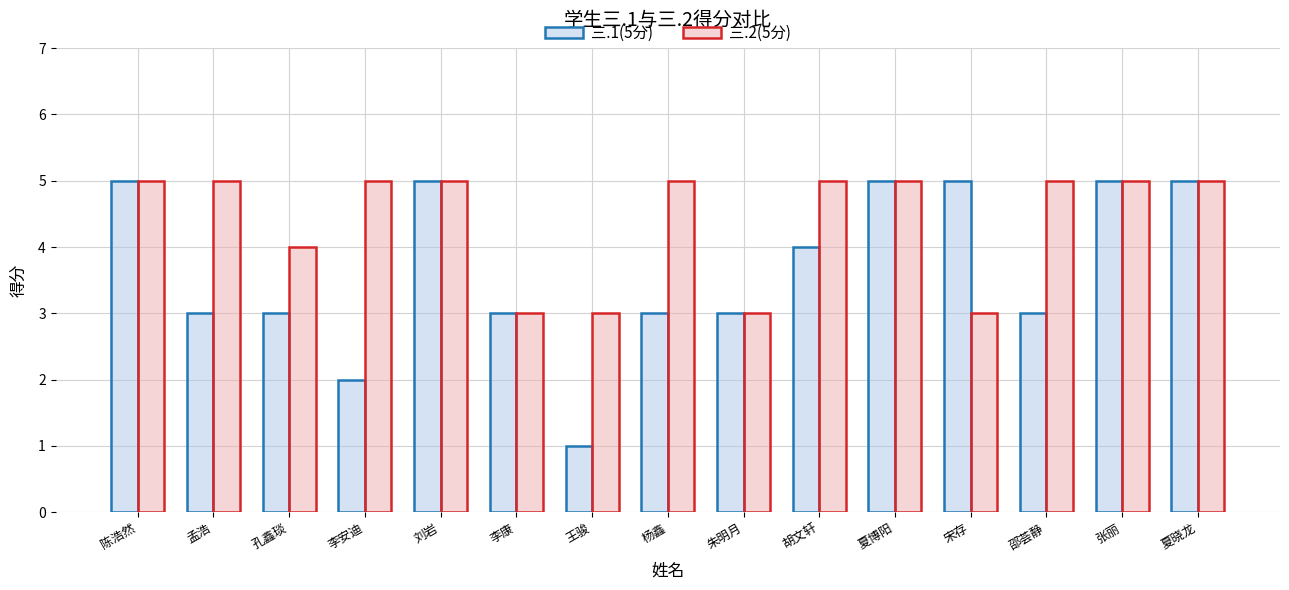

Reading left to right, extract all data points from this chart.

三.1(5分): 陈浩然=5	孟浩=3	孔鑫琰=3	李安迪=2	刘岩=5	李康=3	王骏=1	杨鑫=3	朱明月=3	胡文轩=4	夏博阳=5	宋存=5	邵荟静=3	张丽=5	夏晓龙=5
三.2(5分): 陈浩然=5	孟浩=5	孔鑫琰=4	李安迪=5	刘岩=5	李康=3	王骏=3	杨鑫=5	朱明月=3	胡文轩=5	夏博阳=5	宋存=3	邵荟静=5	张丽=5	夏晓龙=5